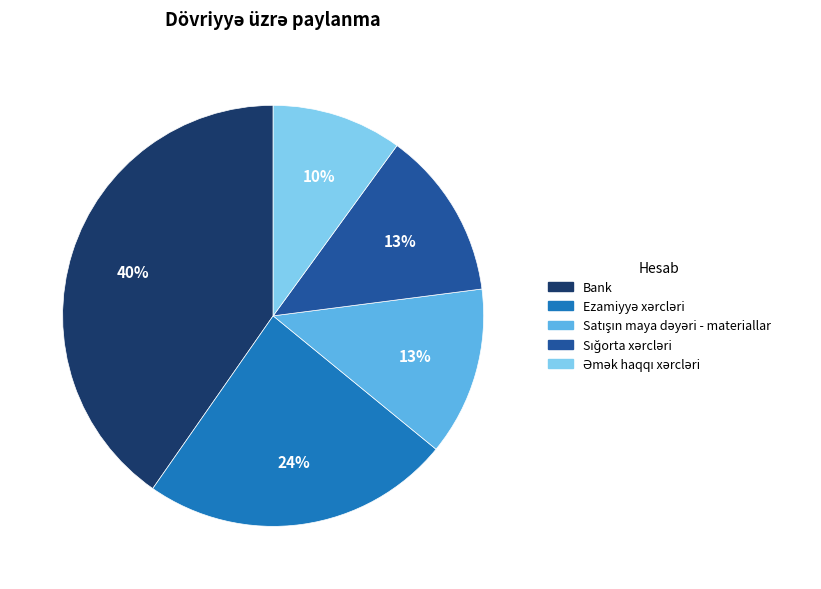

Is there any slice that represents more than half of the pie?

No